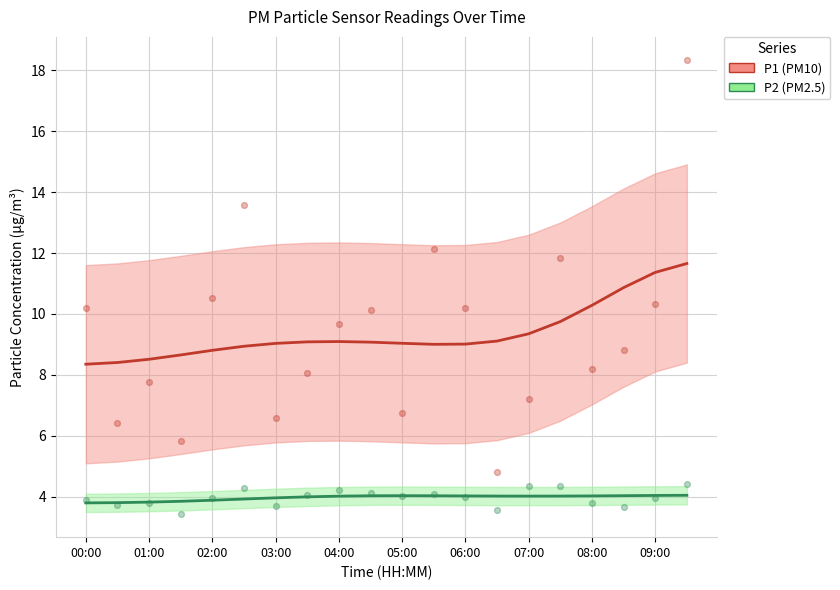

Is the value of P2 at 05:00 greater than the value of P1 at 13?

No